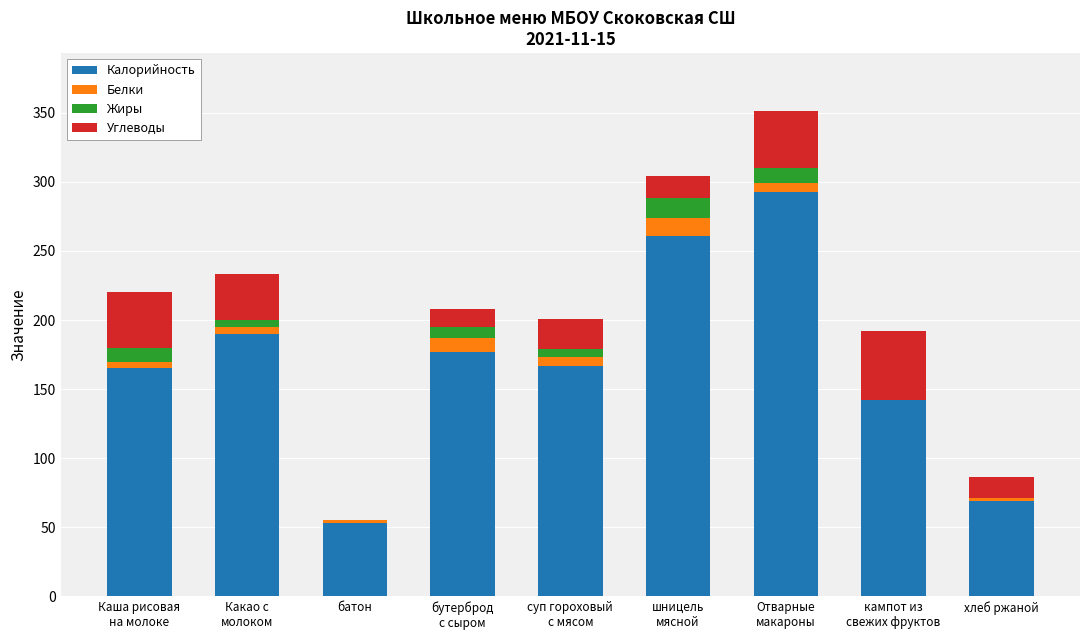

What is the maximum value for Калорийность?

293.0